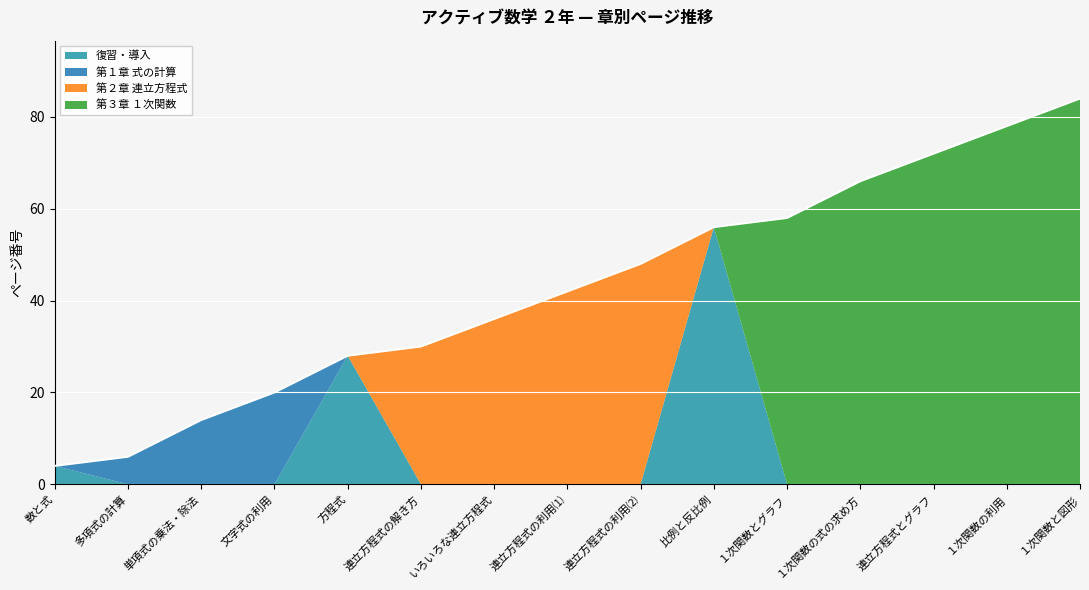

Count the number of values greater than 42.

7